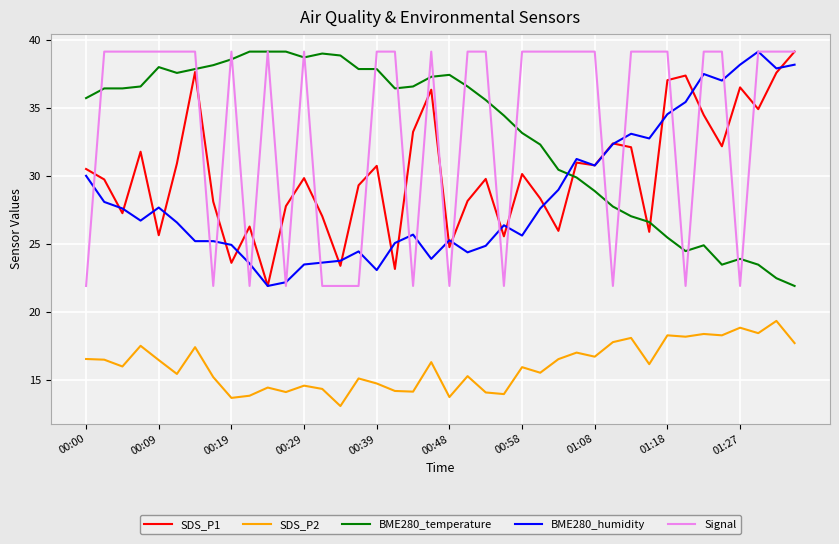

What is the maximum value shown in the chart?

39.1